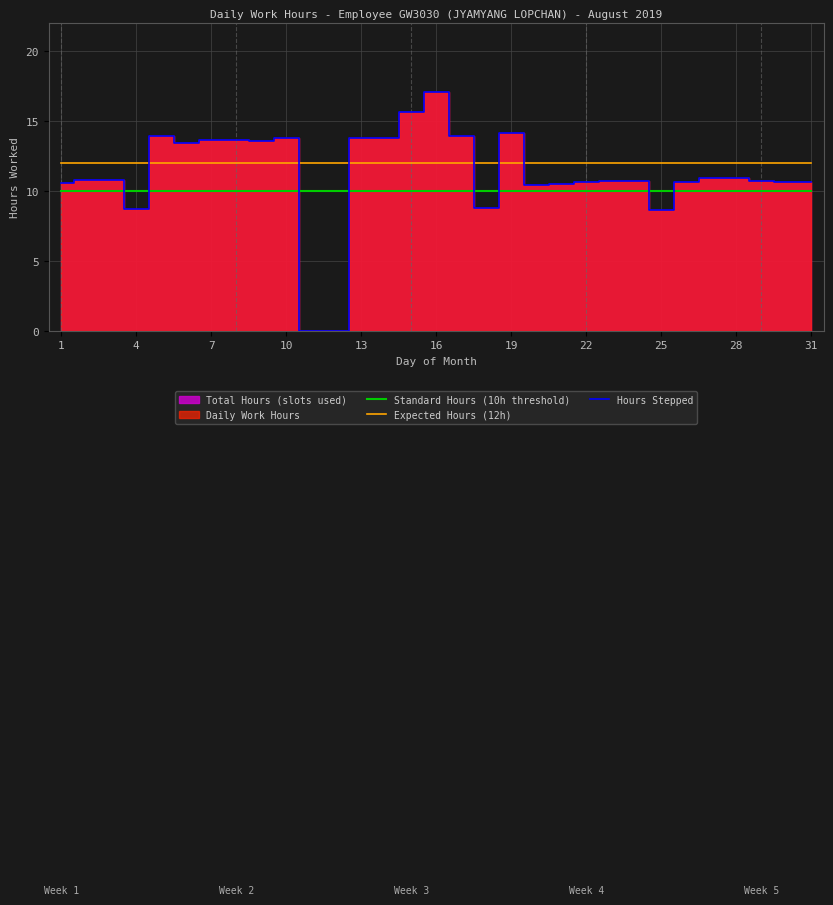

Reading left to right, list all the values displayed in this chart.

Standard Hours (10h threshold): 10.0	10.0	10.0	10.0	10.0	10.0	10.0	10.0	10.0	10.0	10.0	10.0	10.0	10.0	10.0	10.0	10.0	10.0	10.0	10.0	10.0	10.0	10.0	10.0	10.0	10.0	10.0	10.0	10.0	10.0	10.0
Expected Hours (12h): 12.0	12.0	12.0	12.0	12.0	12.0	12.0	12.0	12.0	12.0	12.0	12.0	12.0	12.0	12.0	12.0	12.0	12.0	12.0	12.0	12.0	12.0	12.0	12.0	12.0	12.0	12.0	12.0	12.0	12.0	12.0
Hours Stepped: 10.6	10.8	10.8	8.7	13.9	13.4	13.6	13.6	13.6	13.8	0.0	0.0	13.8	13.8	15.6	17.1	13.9	8.8	14.1	10.4	10.5	10.6	10.7	10.7	8.7	10.6	10.9	10.9	10.7	10.7	10.6